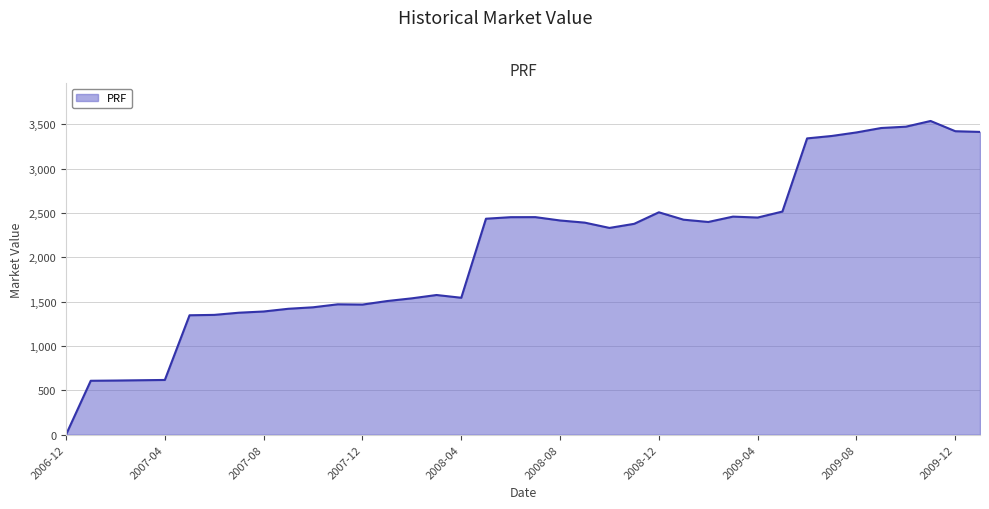

Count the number of data series in this chart.

1